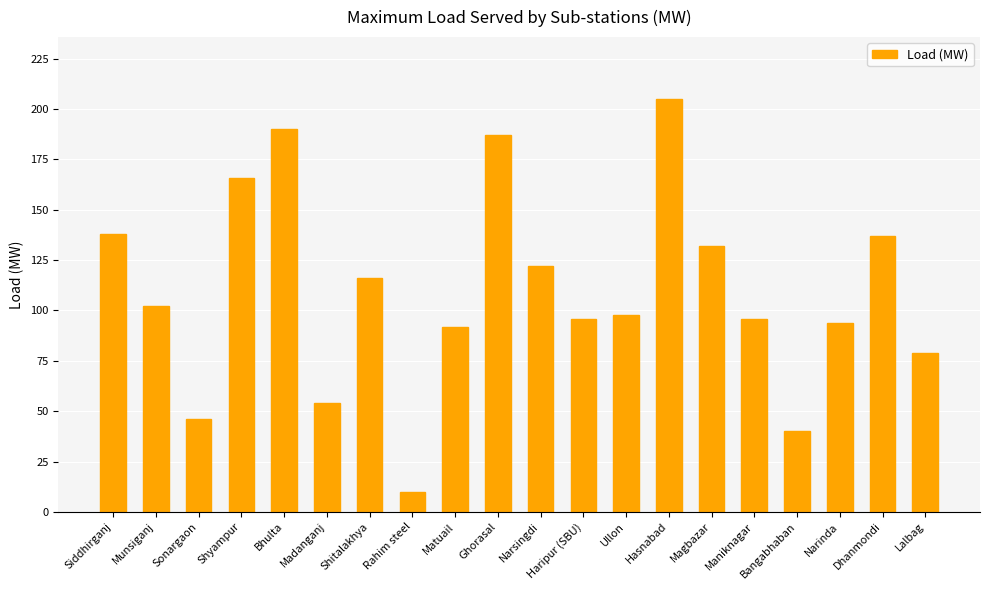

Reading left to right, transcribe all the data shown in this chart.

Siddhirganj=138	Munsiganj=102	Sonargaon=46	Shyampur=166	Bhulta=190	Madanganj=54	Shitalakhya=116	Rahim steel=10	Matuail=92	Ghorasal=187	Narsingdi=122	Haripur (SBU)=96	Ullon=98	Hasnabad=205	Magbazar=132	Maniknagar=96	Bangabhaban=40	Narinda=94	Dhanmondi=137	Lalbag=79